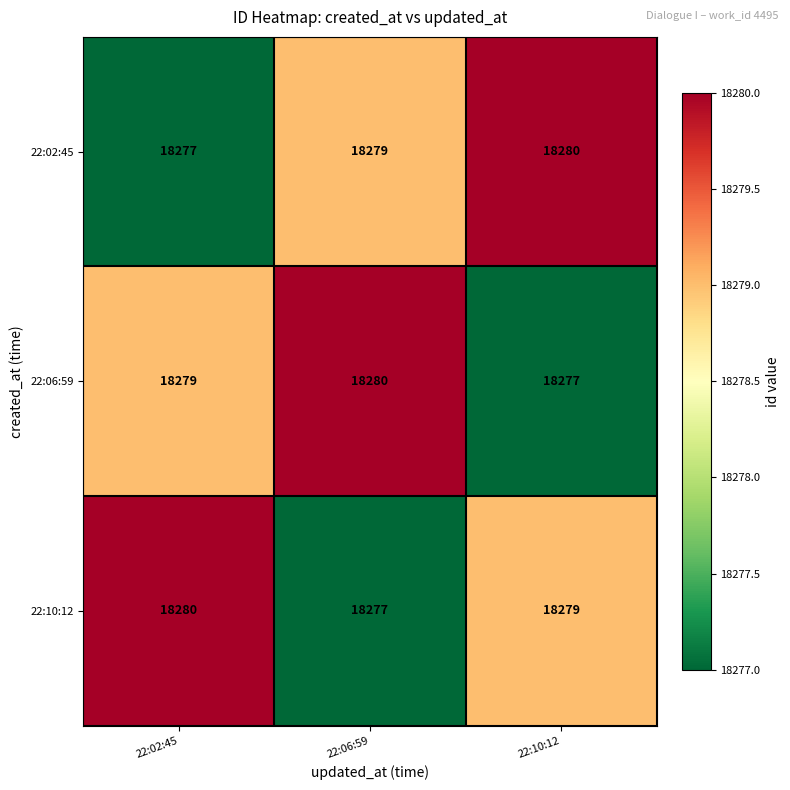

What is the spread (max minus min) of values at 22:02:45?

3